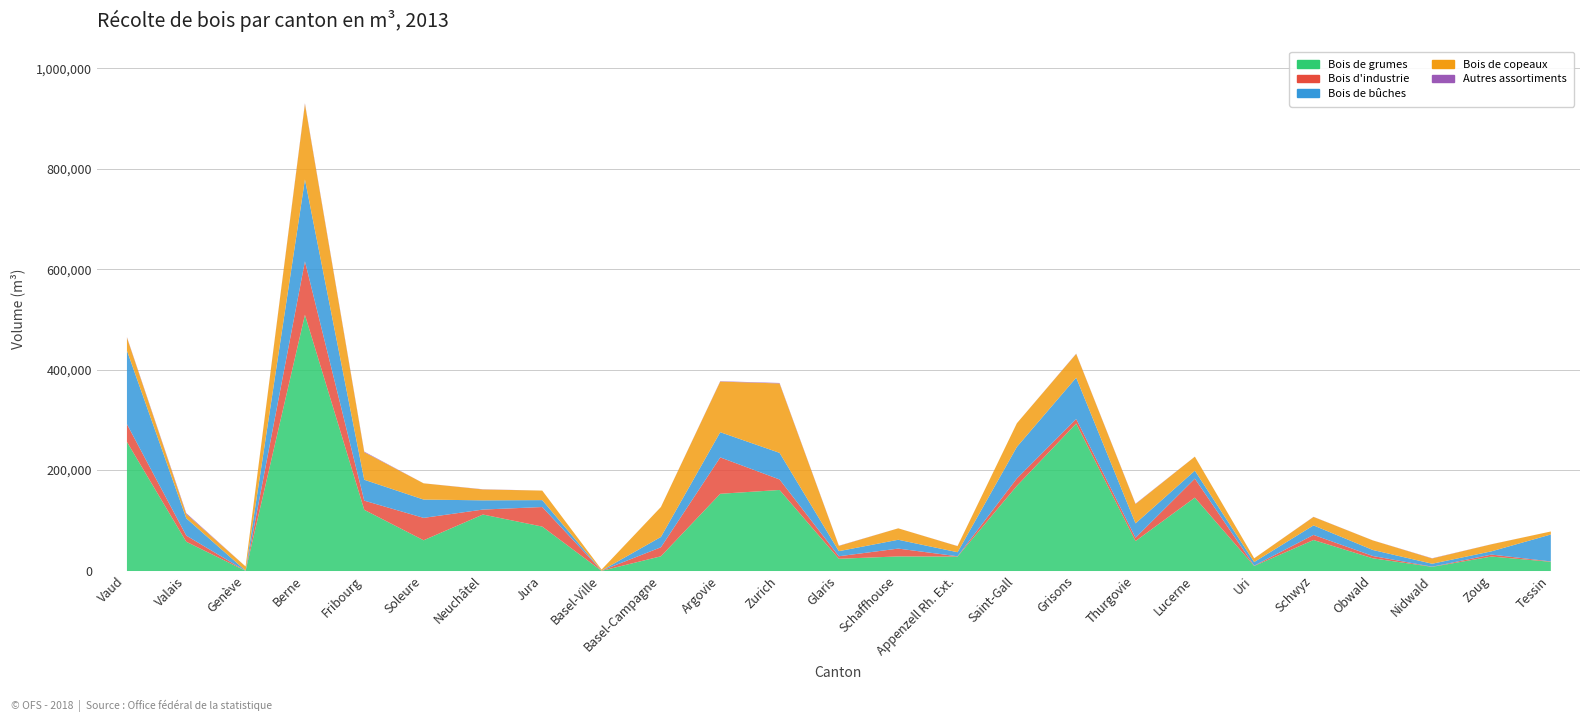

What is the sum of the Bois d'industrie values at Nidwald and Lucerne?

38069